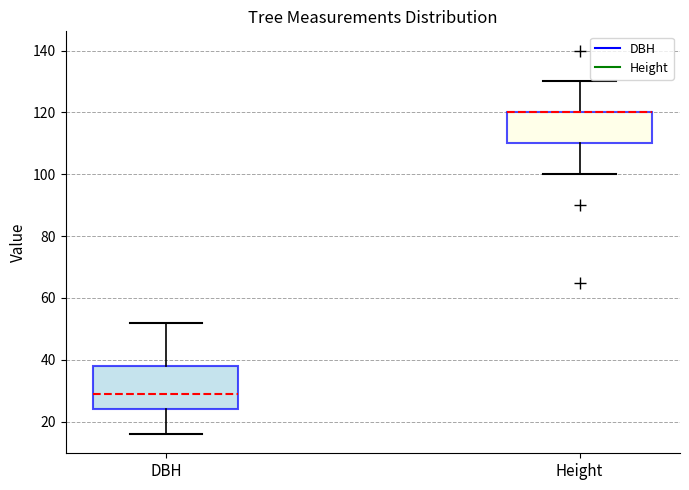

Comparing the boxes themselves (not the whiskers), which one is the tallest?

DBH